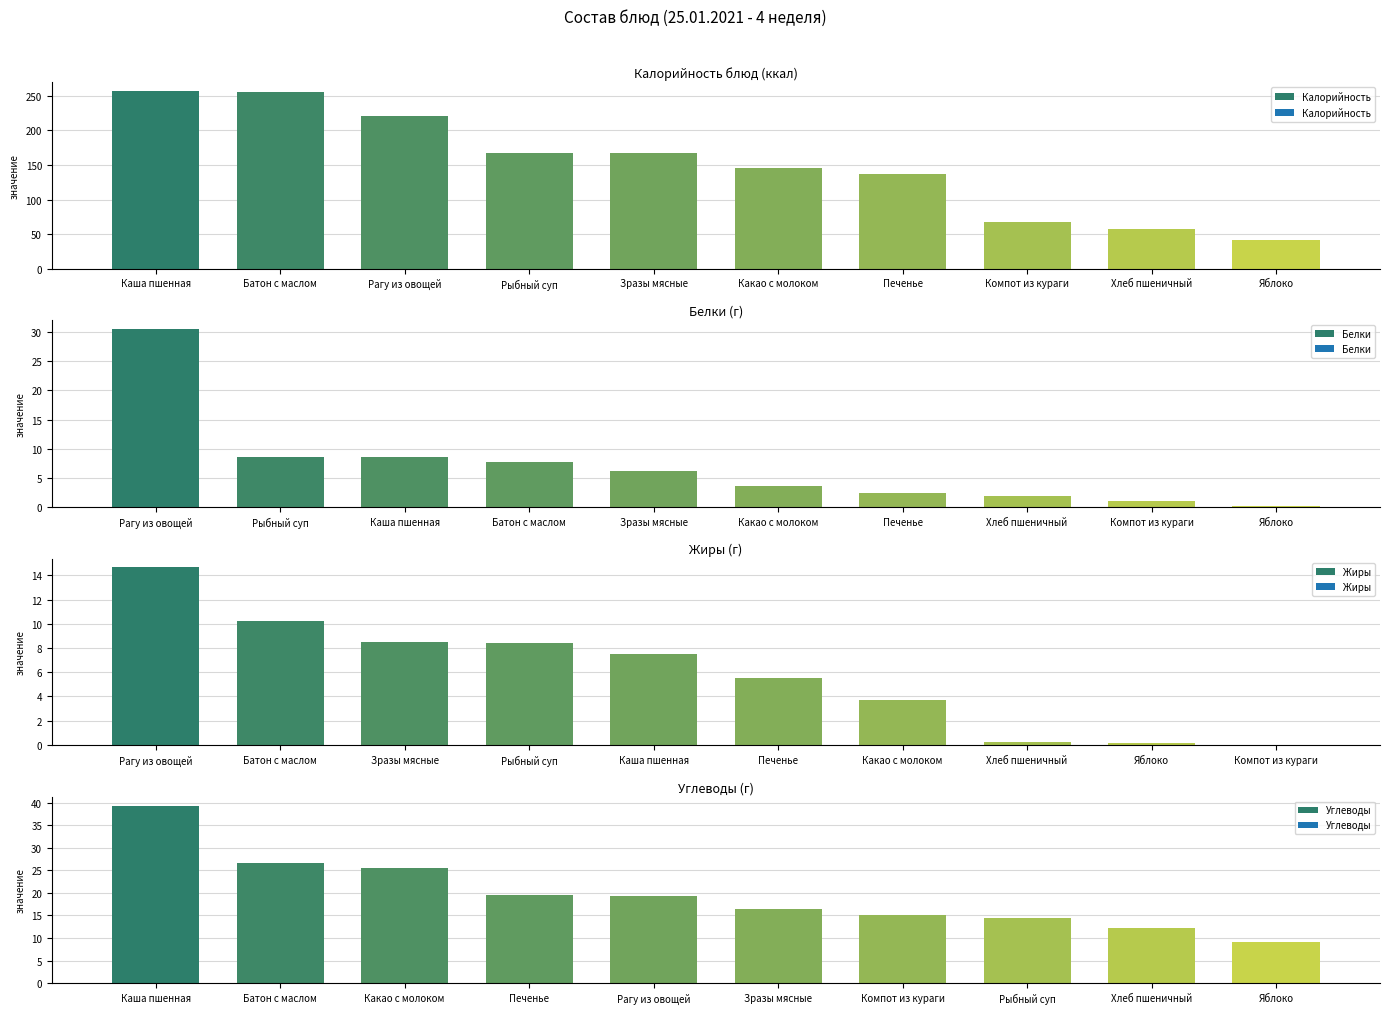

Does the chart contain any negative values?

No